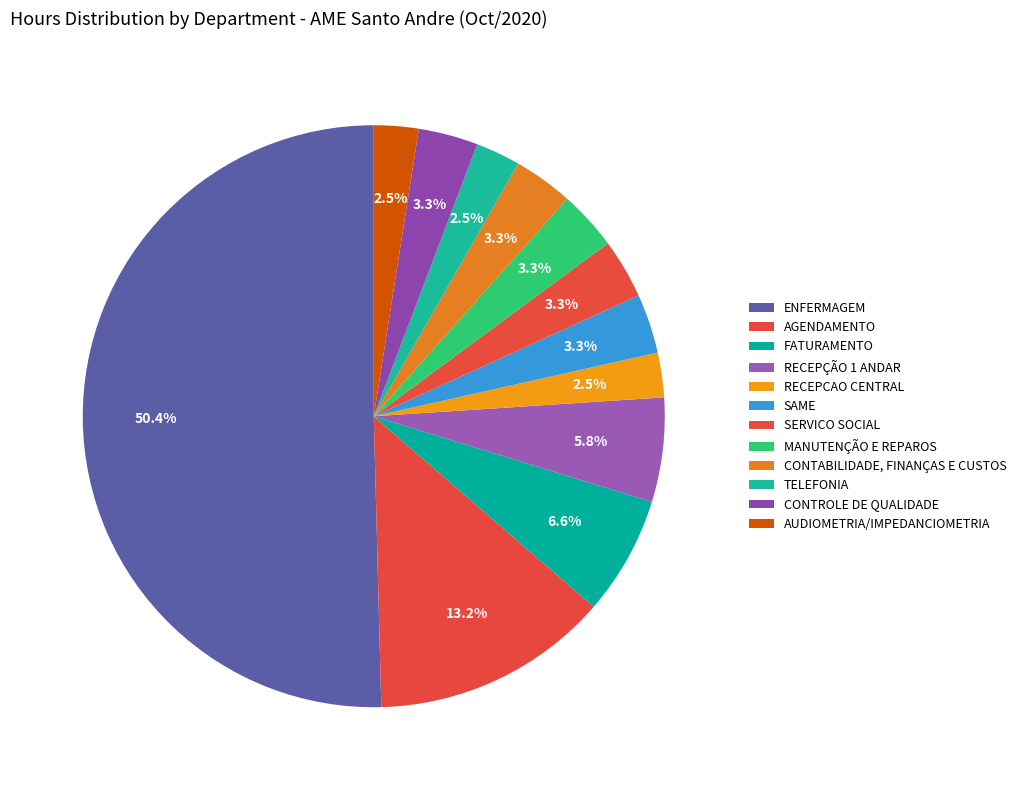

Which has a higher value, MANUTENÇÃO E REPAROS or CONTROLE DE QUALIDADE?

MANUTENÇÃO E REPAROS